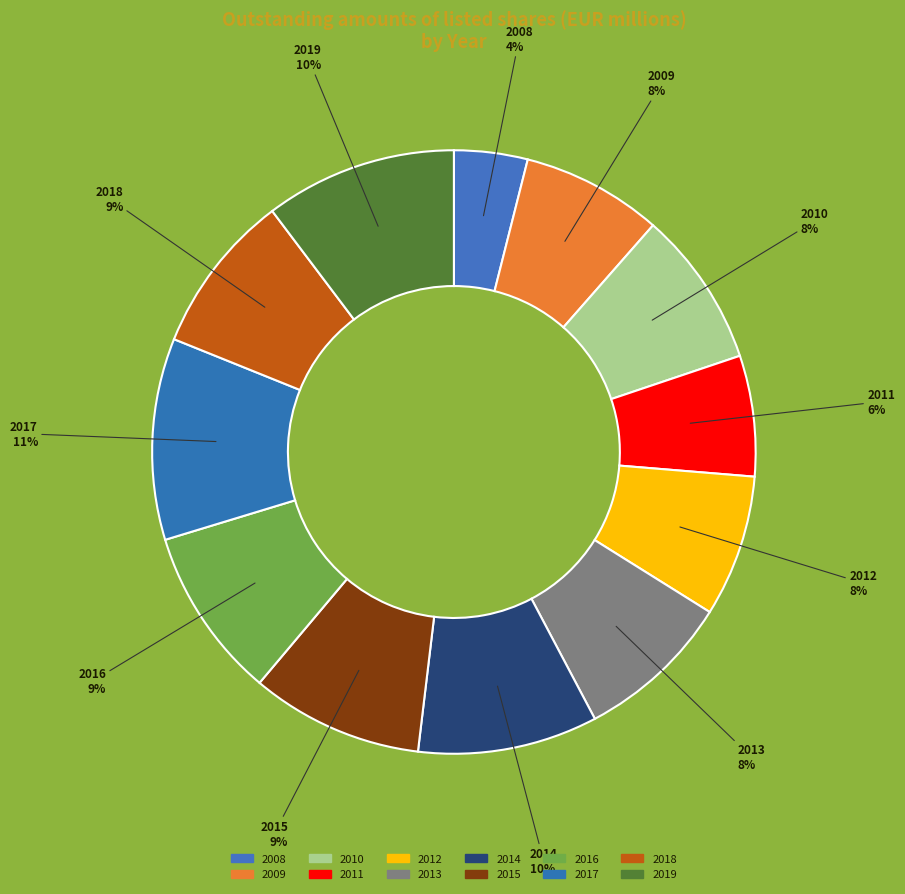

Is it true that 2017 is 21% of the pie?

False